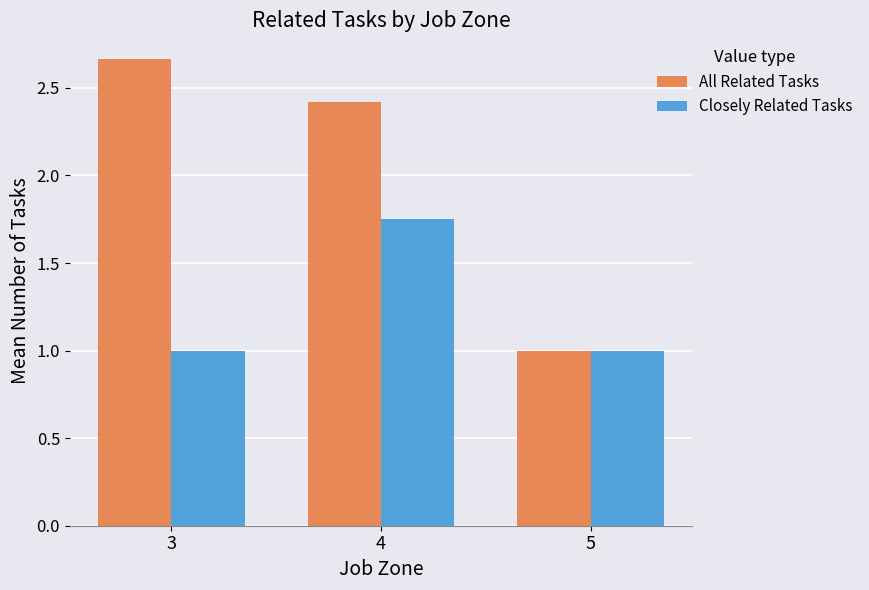

Which category has the highest value in the Closely Related Tasks series?

4